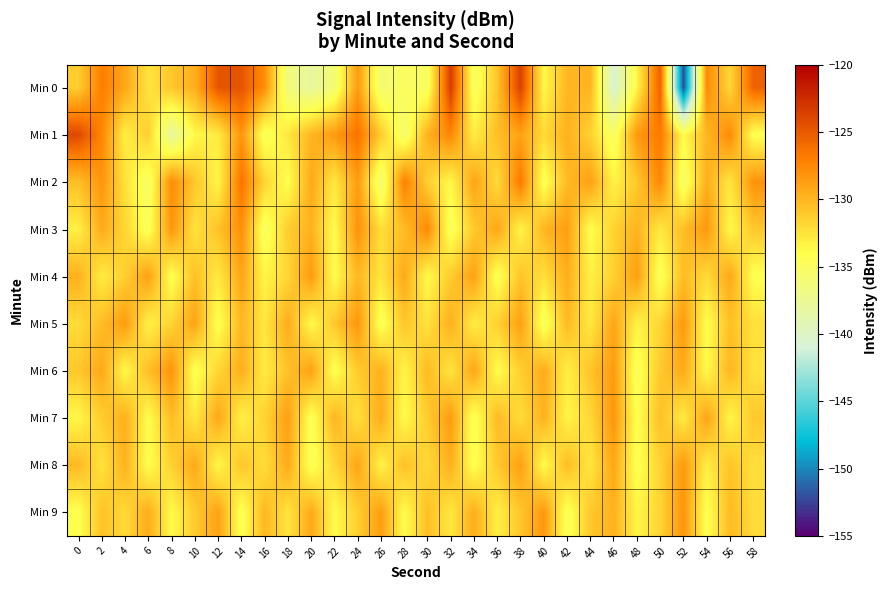

How many distinct data groups are displayed?

10